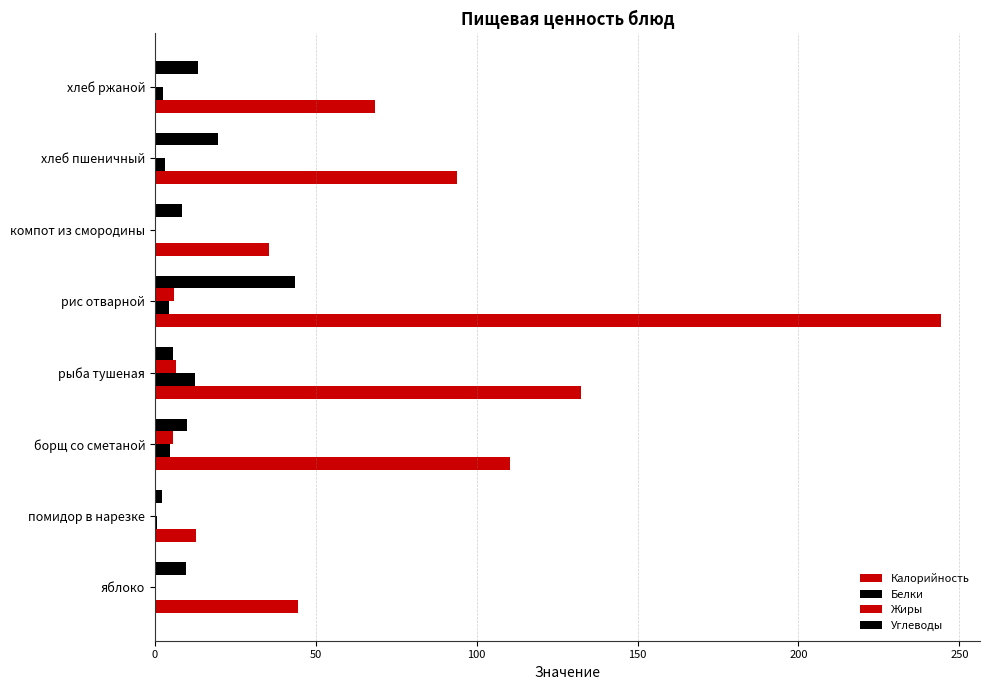

How many data points does each series have?

8